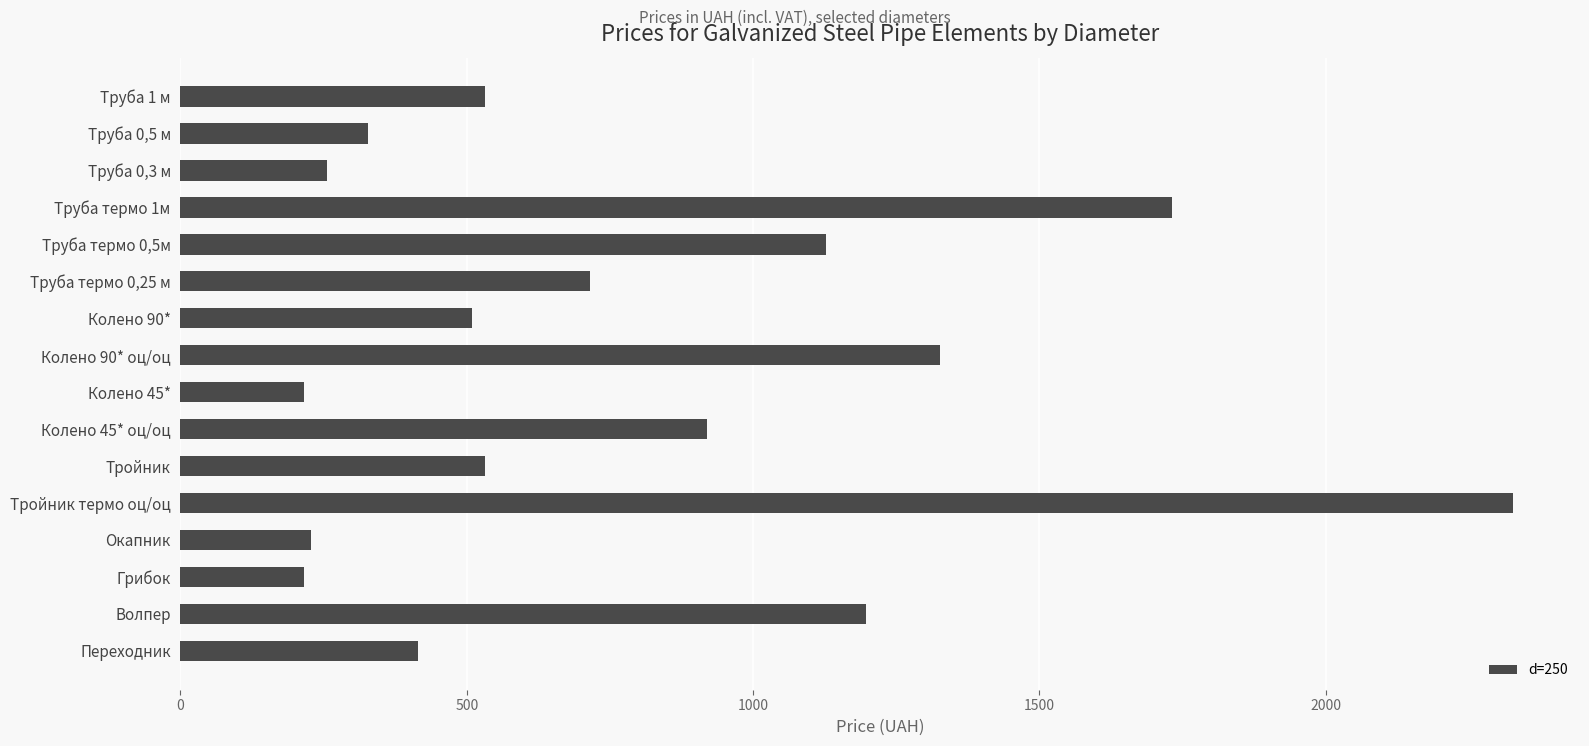

How many data points does each series have?

16